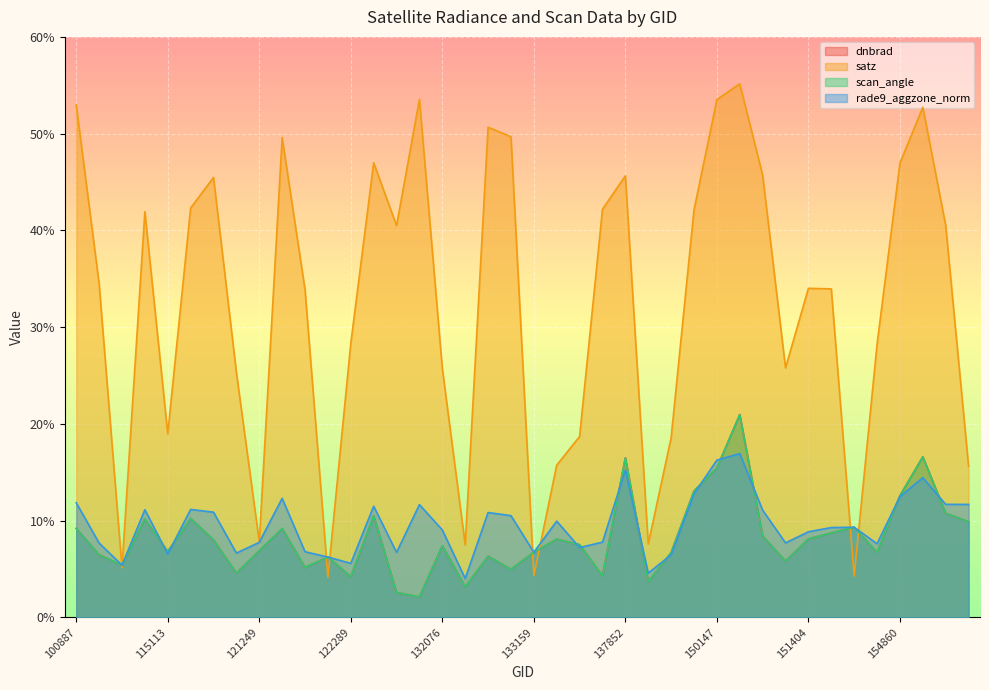

At which category does rade9_aggzone_norm reach its first local valley?

104431